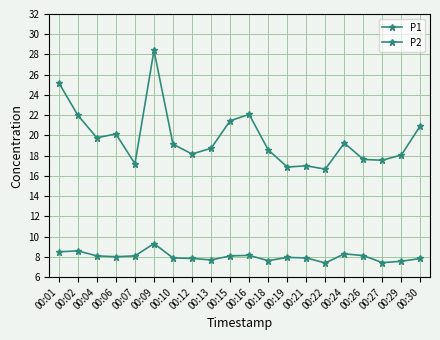

Count the number of data series in this chart.

2